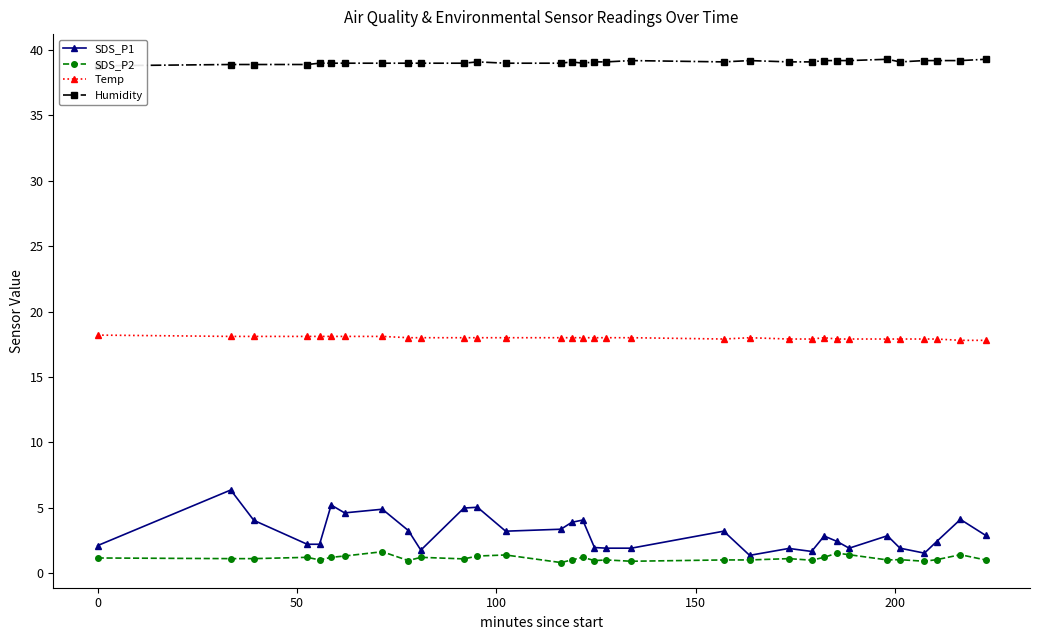

What is the difference between the maximum and minimum values in the SDS_P2 series?

0.8